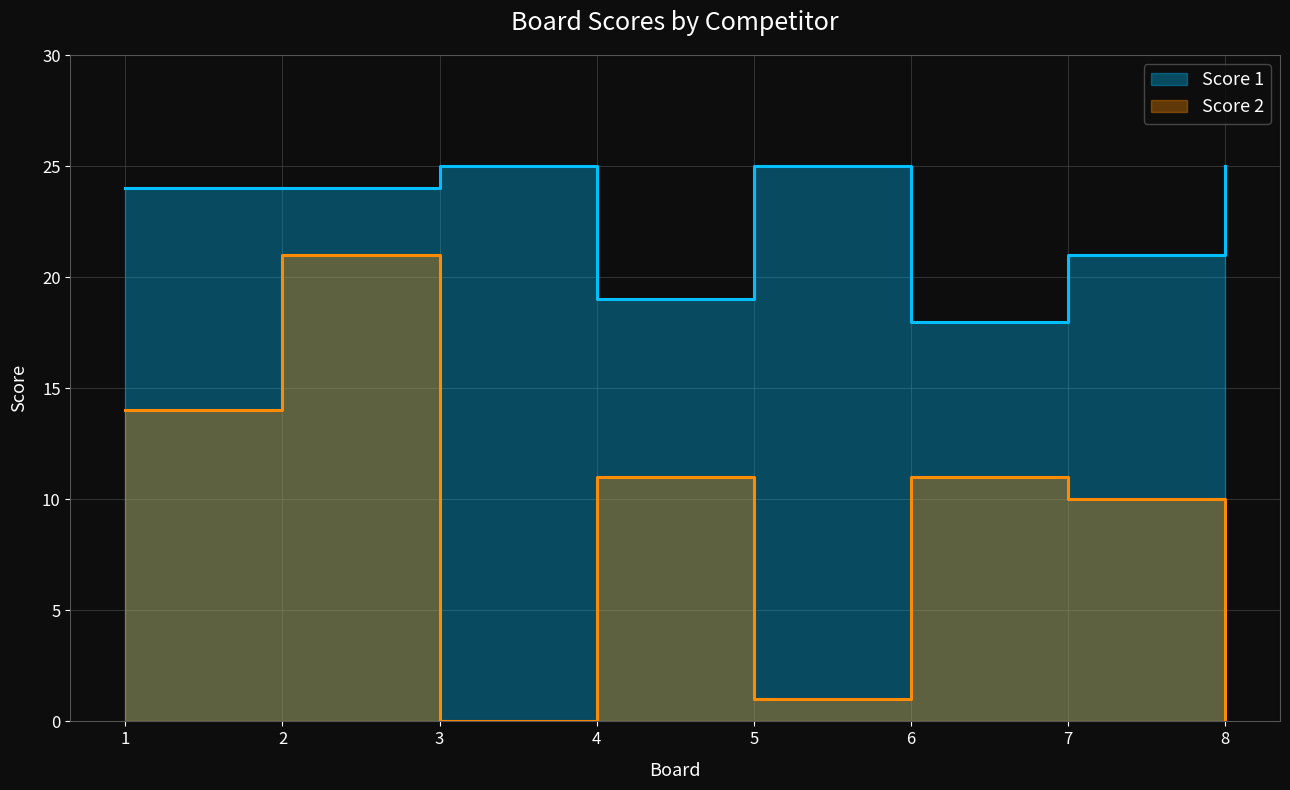

List the labels in order of Score 1 value, smallest first.

6, 4, 7, 1, 2, 3, 5, 8